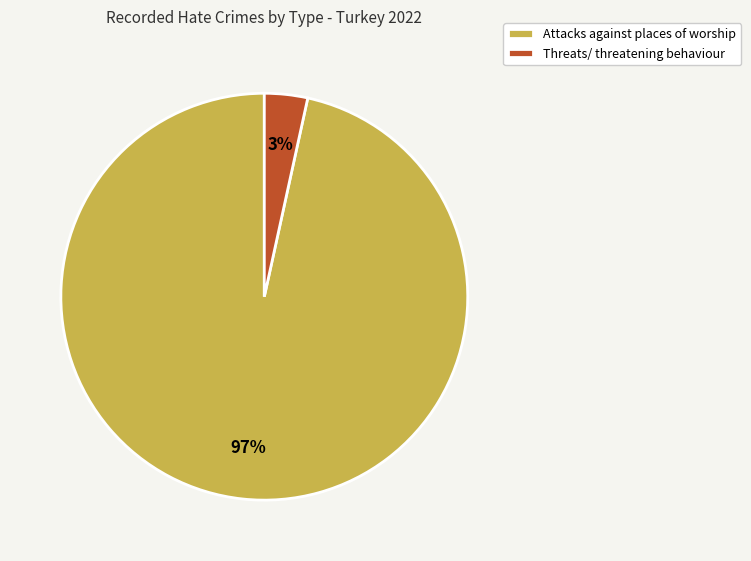

Is it true that Threats/ threatening behaviour is 3% of the pie?

True